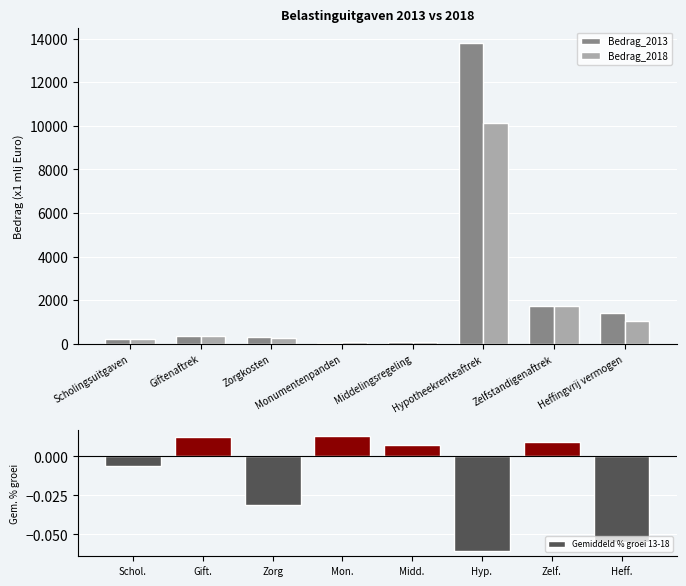

List the series in order of their overall mean, highest first.

Bedrag_2013, Bedrag_2018, Gemiddeld % groei 13-18